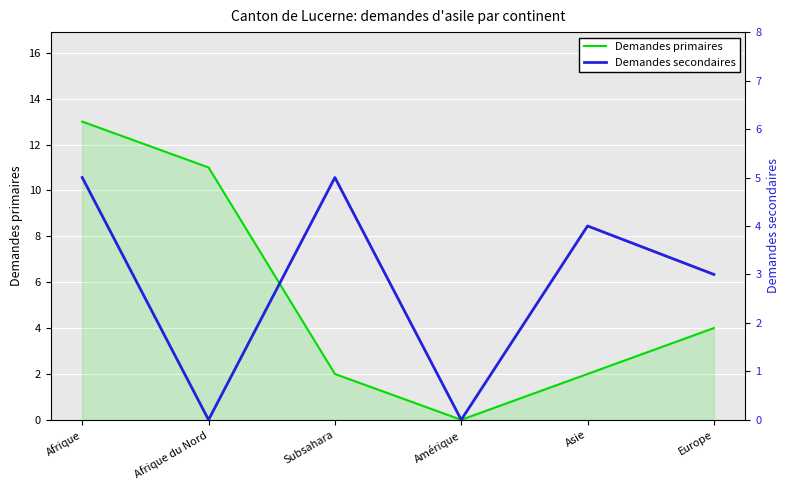

At which category does Demandes secondaires reach its first local peak?

Subsahara